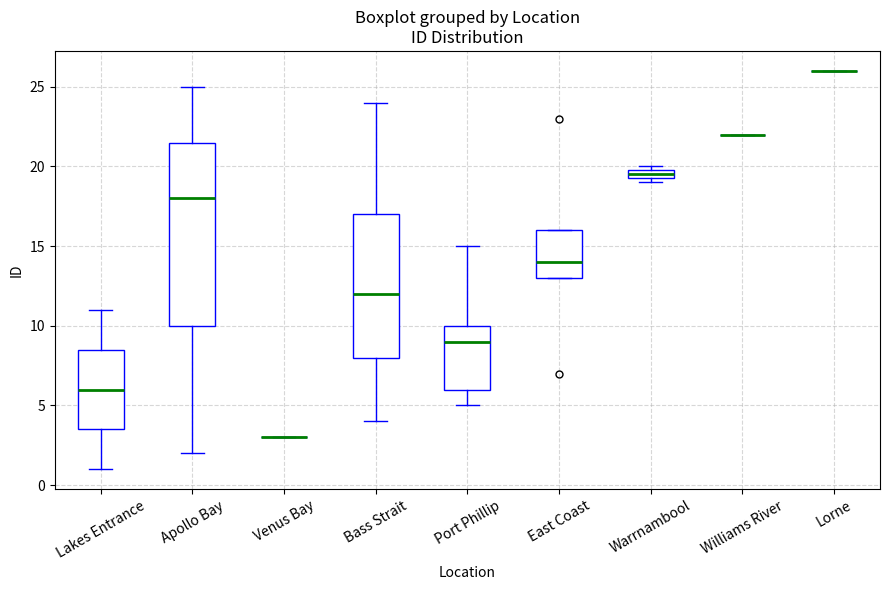

Which box is the tallest, from its lower edge to its upper edge?

Apollo Bay